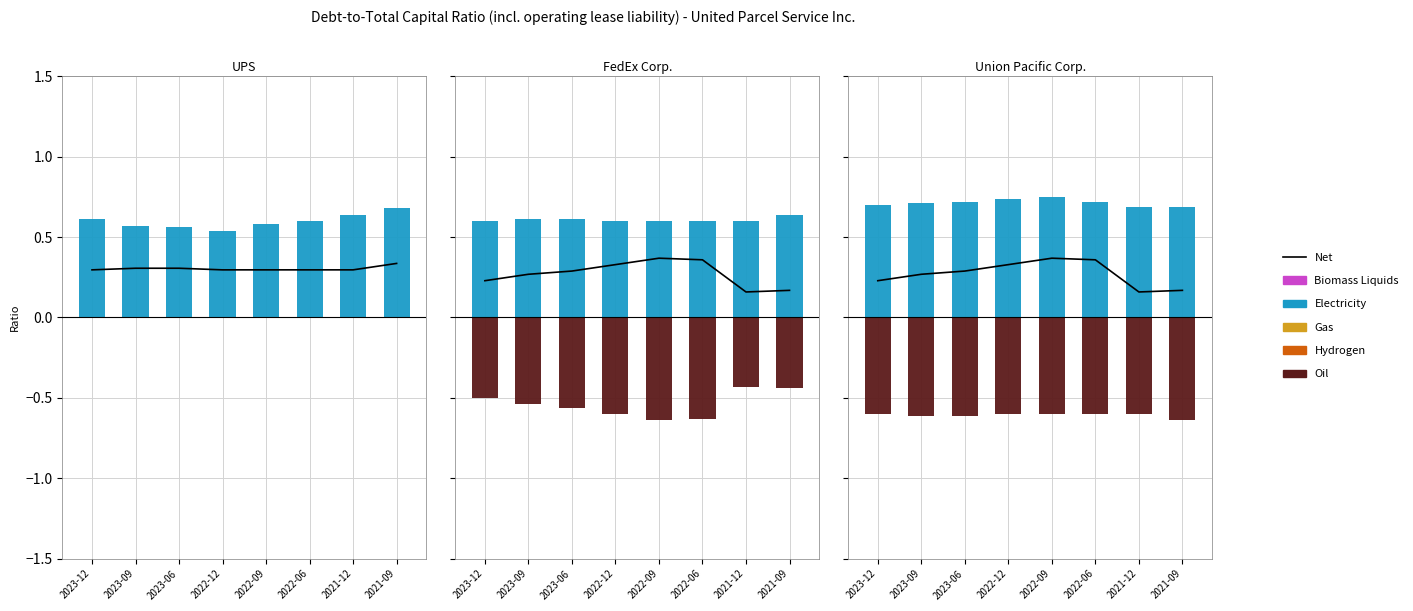

How many bars are there in each group?

5